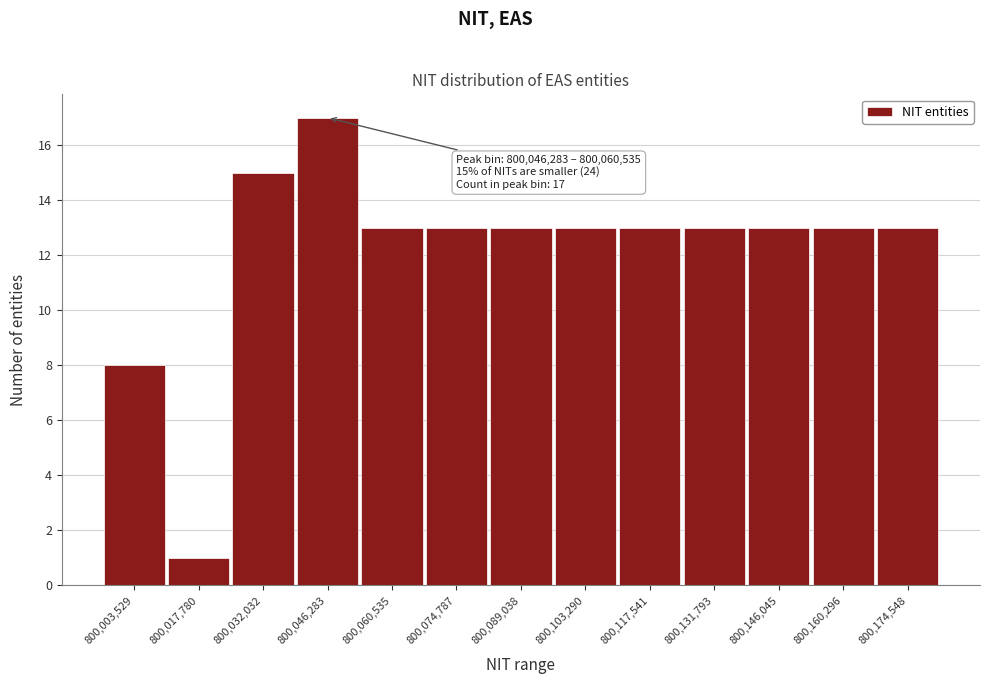

Reading left to right, transcribe all the data shown in this chart.

800,003,529=8	800,017,780=1	800,032,032=15	800,046,283=17	800,060,535=13	800,074,787=13	800,089,038=13	800,103,290=13	800,117,541=13	800,131,793=13	800,146,045=13	800,160,296=13	800,174,548=13